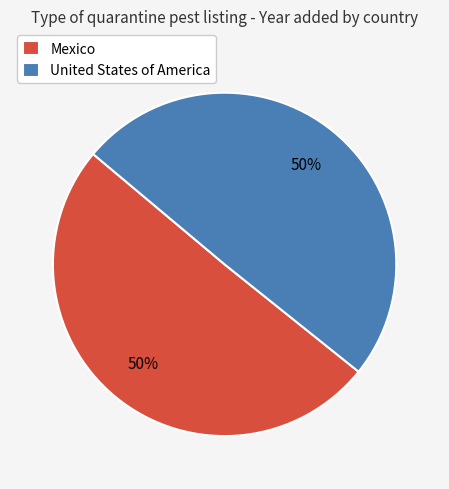

To the nearest percent, what is the average slice percentage?

50%